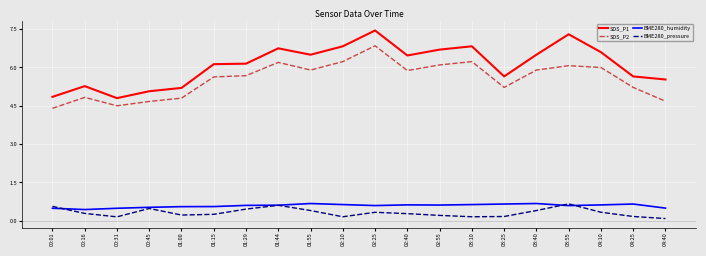

Which series has the largest total across all categories?

SDS_P1